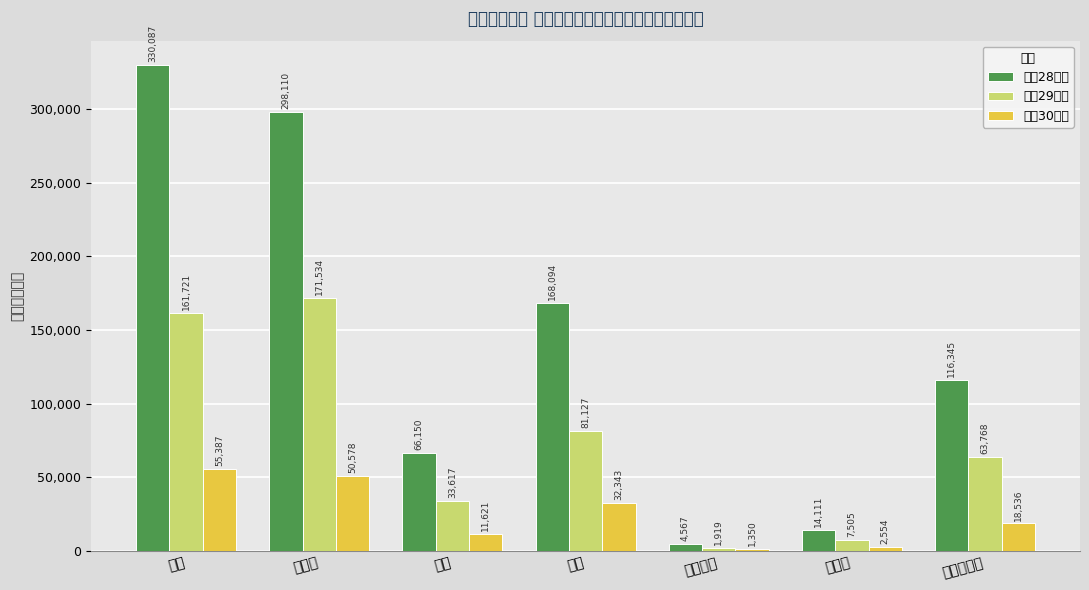

Reading right to left, extract all data points from this chart.

平成28年度: 116345	14111	4567	168094	66150	298110	330087
平成29年度: 63768	7505	1919	81127	33617	171534	161721
平成30年度: 18536	2554	1350	32343	11621	50578	55387